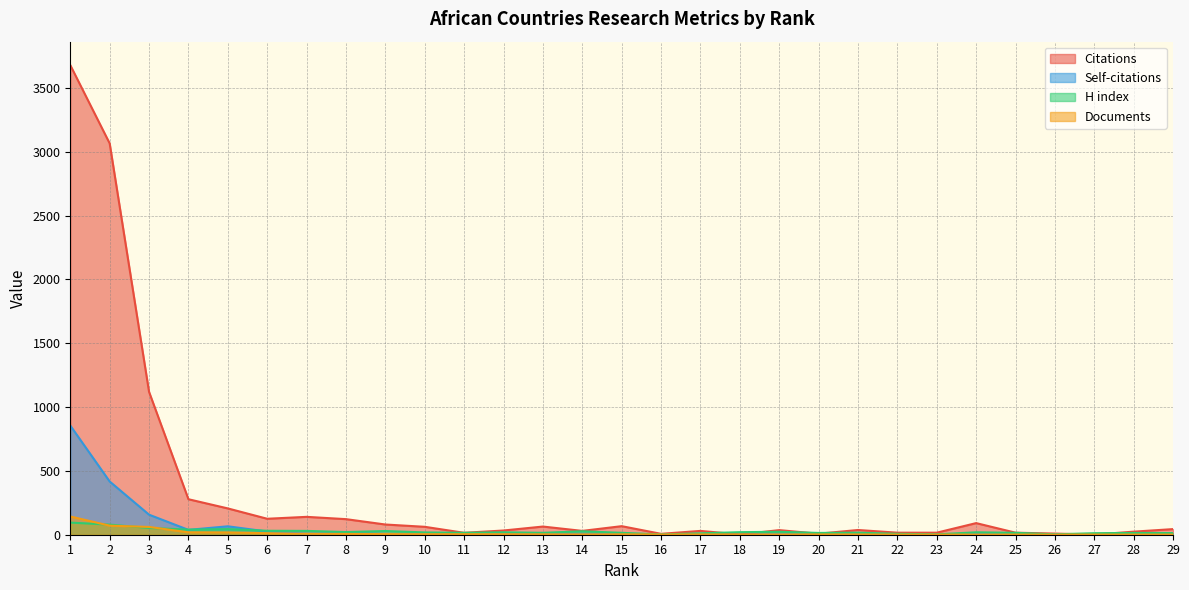

At how many categories does at least one series exceed 533?

3